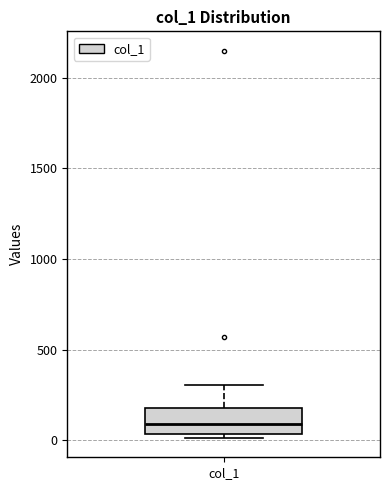

Transcribe this box plot: give where the median line is, the range the box spans, and where the two whiskers end, as read against the y-axis. The values are not printed on the chart, so give them approximately, as read against the axis.

median 100, box 50 to 200, whiskers 0 to 300